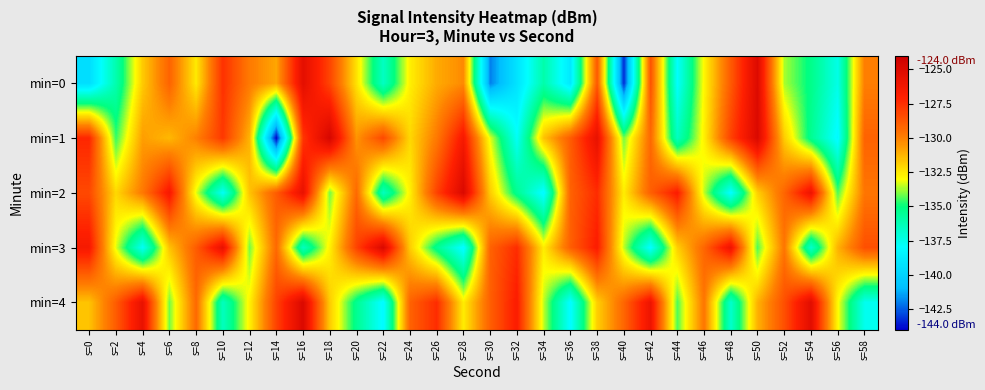

Reading left to right, what are all the values shown in this chart?

min=0: s=0=-139.5	s=2=-136.1	s=4=-131.8	s=6=-129.1	s=8=-132.5	s=10=-127.6	s=12=-129.8	s=14=-130.9	s=16=-125.4	s=18=-128.2	s=20=-132.4	s=22=-136.6	s=24=-132.7	s=26=-131.0	s=28=-130.3	s=30=-142.0	s=32=-139.3	s=34=-136.0	s=36=-139.0	s=38=-128.8	s=40=-143.3	s=42=-128.6	s=44=-138.0	s=46=-132.8	s=48=-128.8	s=50=-125.0	s=52=-133.7	s=54=-135.2	s=56=-137.4	s=58=-129.9
min=1: s=0=-127.2	s=2=-134.6	s=4=-130.7	s=6=-131.3	s=8=-130.0	s=10=-127.8	s=12=-131.3	s=14=-143.9	s=16=-127.7	s=18=-124.7	s=20=-130.5	s=22=-128.3	s=24=-132.1	s=26=-129.8	s=28=-126.5	s=30=-133.2	s=32=-137.8	s=34=-131.6	s=36=-128.9	s=38=-125.7	s=40=-134.1	s=42=-129.3	s=44=-136.5	s=46=-132.7	s=48=-128.1	s=50=-124.9	s=52=-131.8	s=54=-135.4	s=56=-138.2	s=58=-129.1
min=2: s=0=-128.3	s=2=-132.1	s=4=-129.8	s=6=-126.5	s=8=-133.2	s=10=-137.8	s=12=-131.6	s=14=-128.9	s=16=-125.7	s=18=-134.1	s=20=-129.3	s=22=-136.5	s=24=-132.7	s=26=-128.1	s=28=-124.9	s=30=-131.8	s=32=-135.4	s=34=-138.2	s=36=-129.1	s=38=-127.4	s=40=-132.6	s=42=-129.0	s=44=-126.8	s=46=-133.5	s=48=-138.1	s=50=-131.9	s=52=-129.2	s=54=-126.0	s=56=-134.4	s=58=-129.7
min=3: s=0=-126.5	s=2=-133.2	s=4=-137.8	s=6=-131.6	s=8=-128.9	s=10=-125.7	s=12=-134.1	s=14=-129.3	s=16=-136.5	s=18=-132.7	s=20=-128.1	s=22=-124.9	s=24=-131.8	s=26=-135.4	s=28=-138.2	s=30=-129.1	s=32=-127.4	s=34=-132.6	s=36=-129.0	s=38=-126.8	s=40=-133.5	s=42=-138.1	s=44=-131.9	s=46=-129.2	s=48=-126.0	s=50=-134.4	s=52=-129.7	s=54=-136.8	s=56=-131.2	s=58=-128.5
min=4: s=0=-131.6	s=2=-128.9	s=4=-125.7	s=6=-134.1	s=8=-129.3	s=10=-136.5	s=12=-132.7	s=14=-128.1	s=16=-124.9	s=18=-131.8	s=20=-135.4	s=22=-138.2	s=24=-129.1	s=26=-127.4	s=28=-132.6	s=30=-129.0	s=32=-126.8	s=34=-133.5	s=36=-138.1	s=38=-131.9	s=40=-129.2	s=42=-126.0	s=44=-134.4	s=46=-129.7	s=48=-136.8	s=50=-131.2	s=52=-128.5	s=54=-125.3	s=56=-132.9	s=58=-137.6